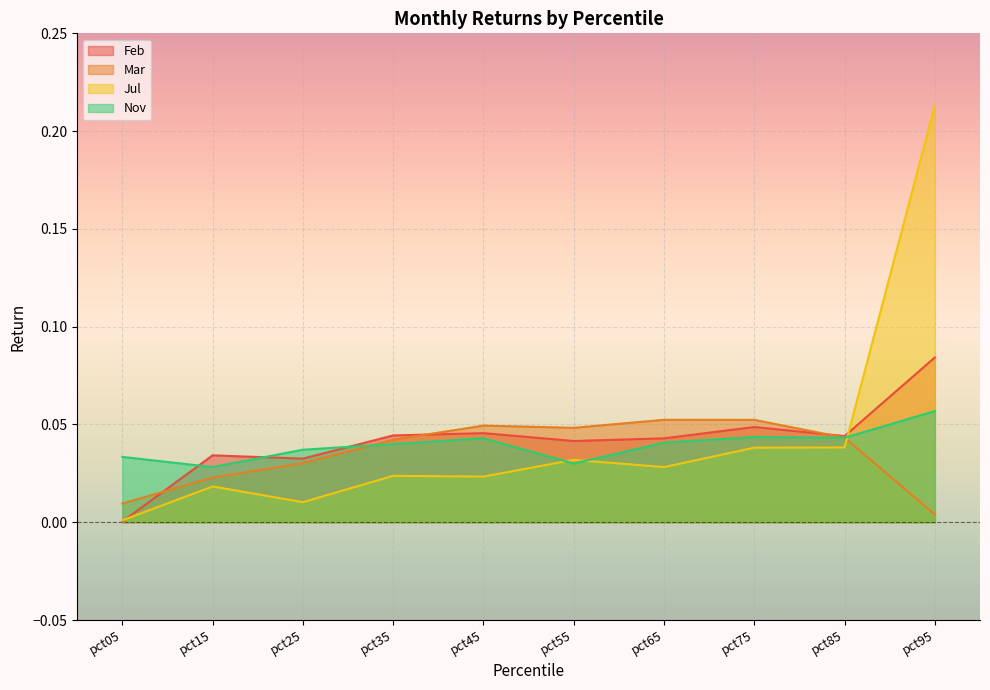

What is the sum of the Jul values at pct95 and pct65?

0.2